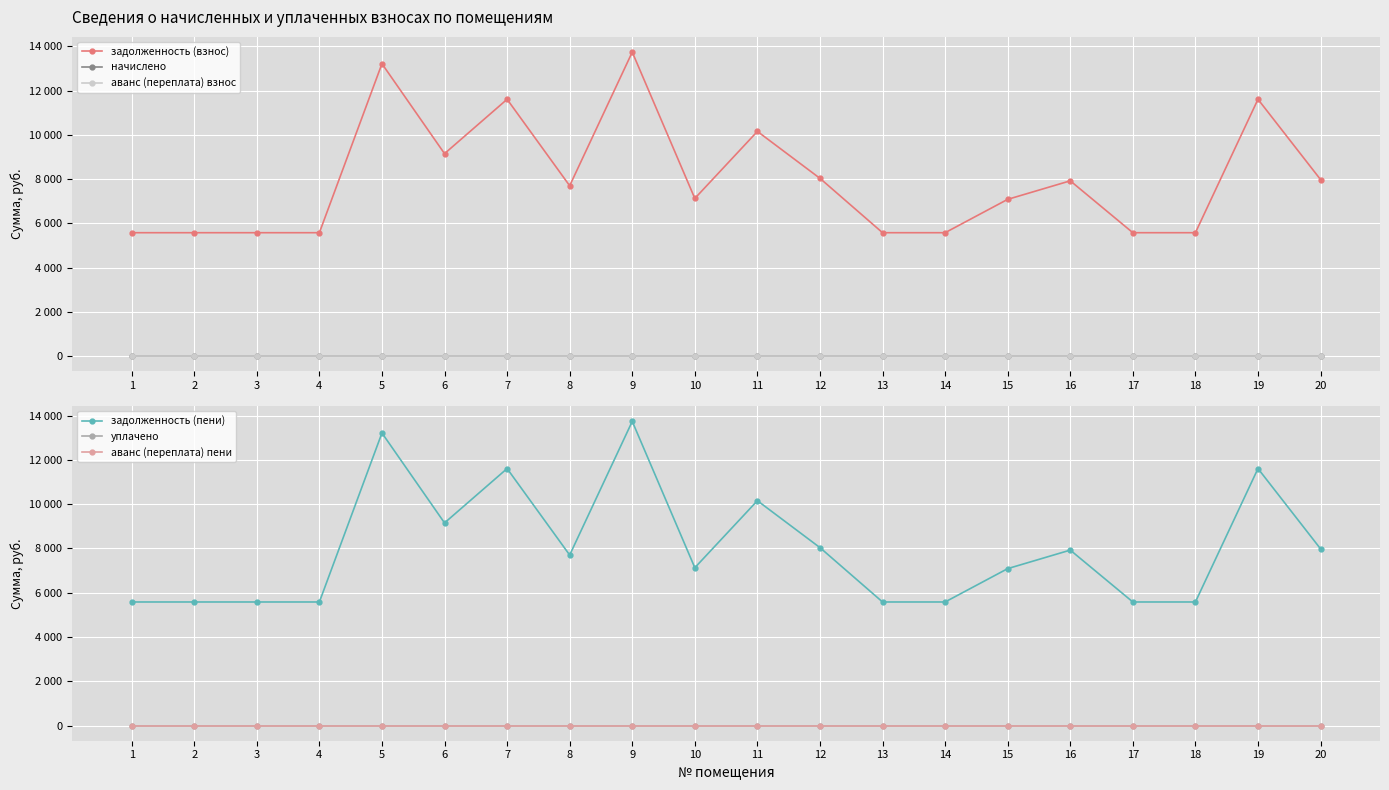

At how many categories does at least one series exceed 7755?

9